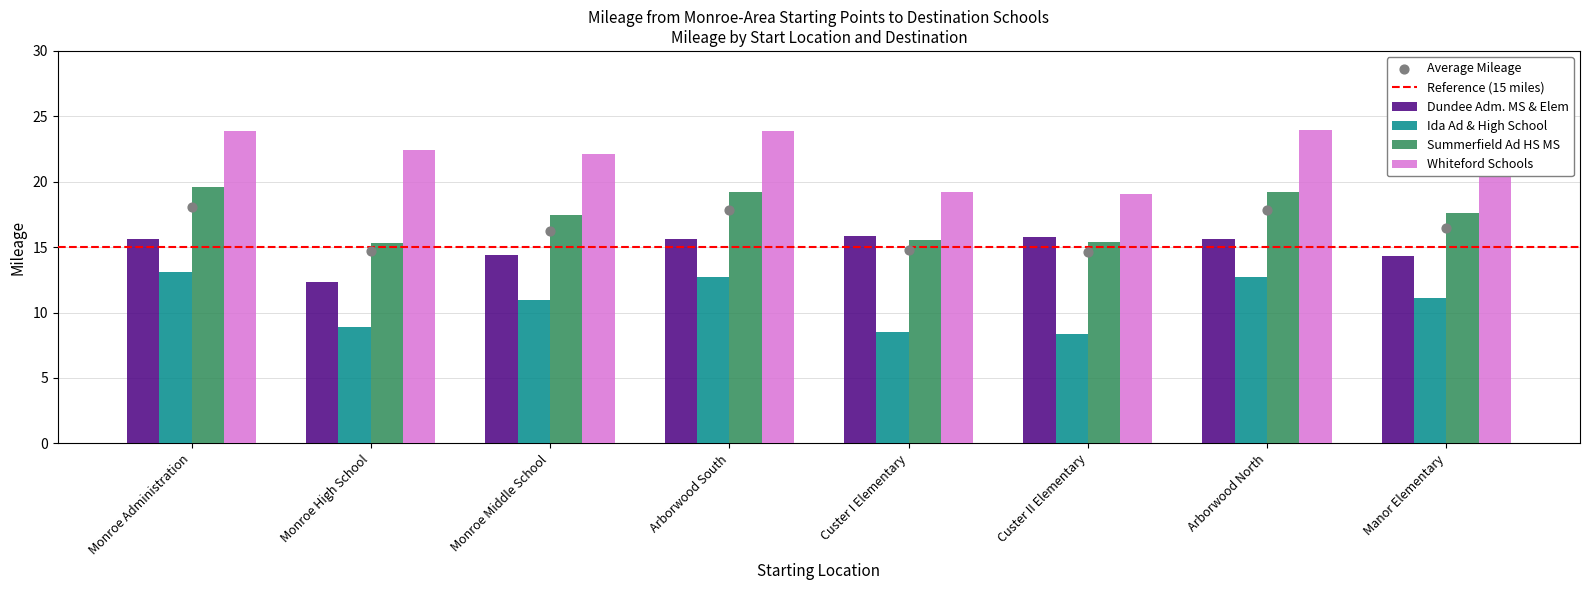

What are all the series names shown in the legend?

Dundee Adm. MS & Elem, Ida Ad & High School, Summerfield Ad HS MS, Whiteford Schools